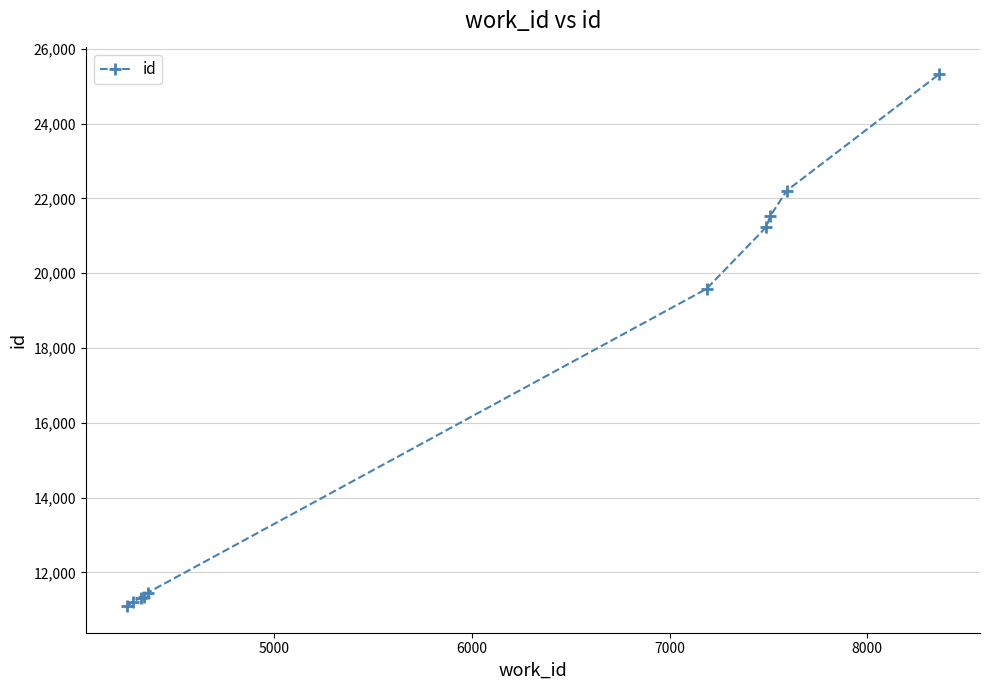

What is the smallest value displayed?

11098